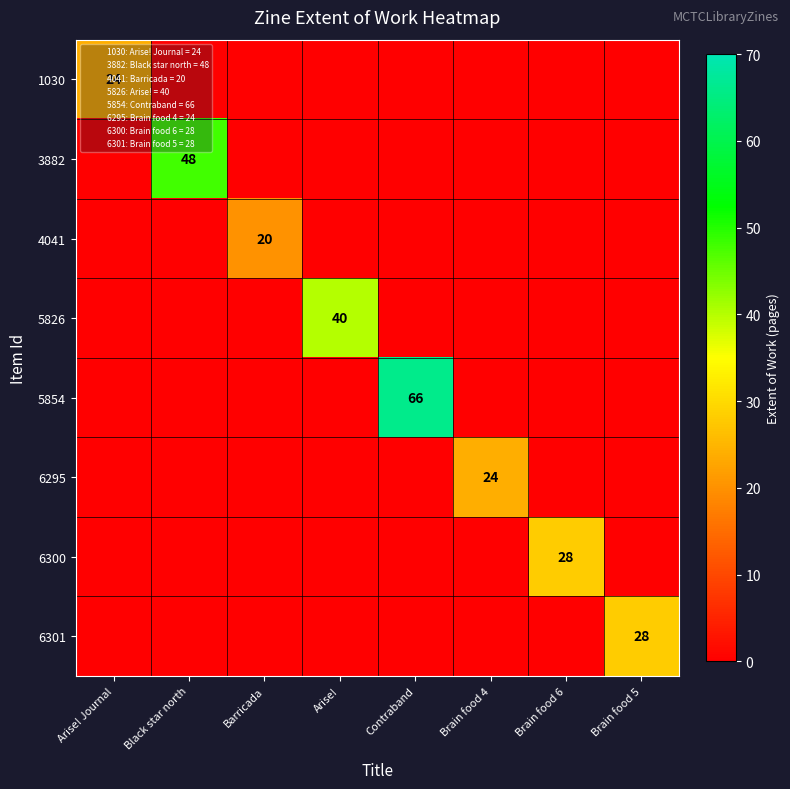

At how many categories does at least one series exceed 45?

2